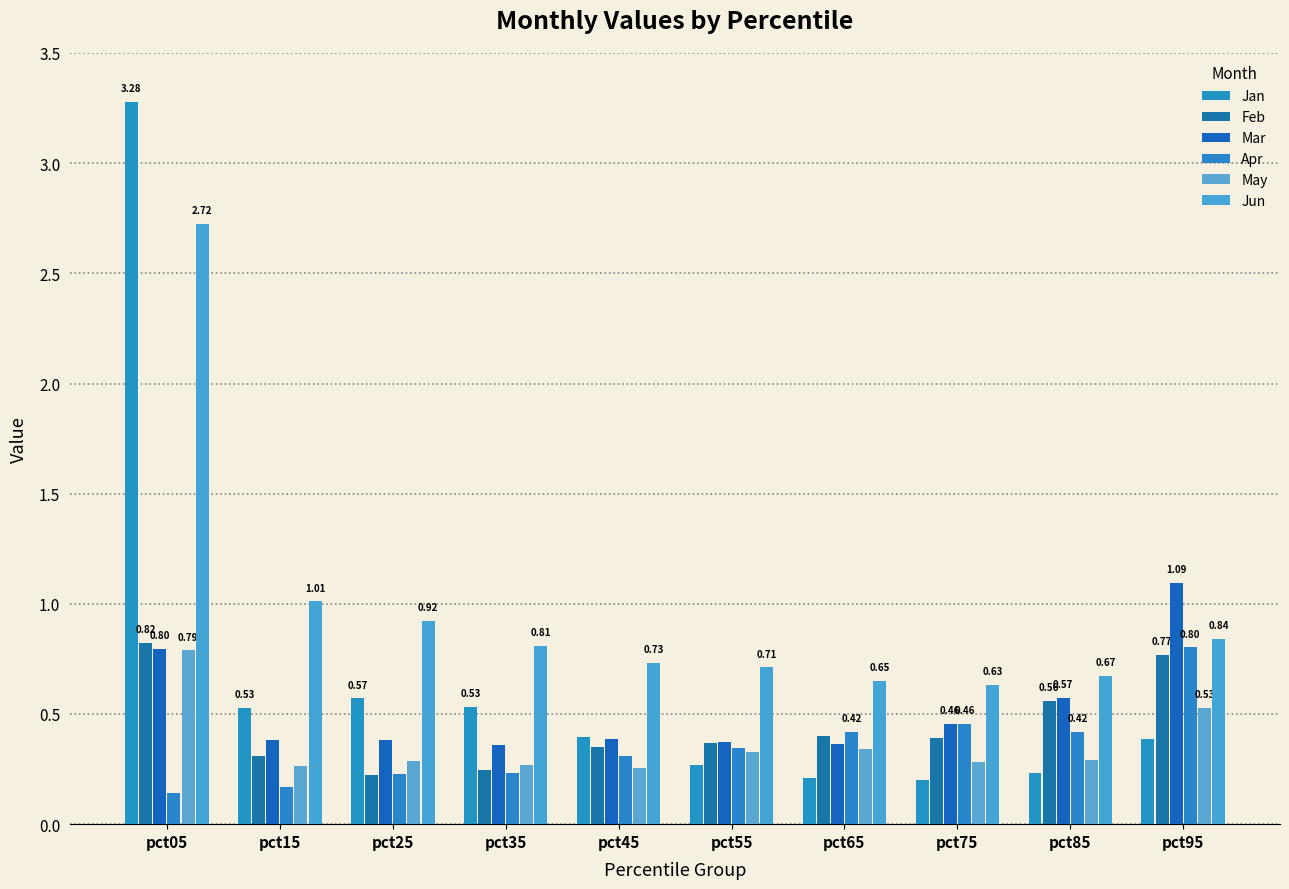

At which label does Jan reach its minimum?

pct75